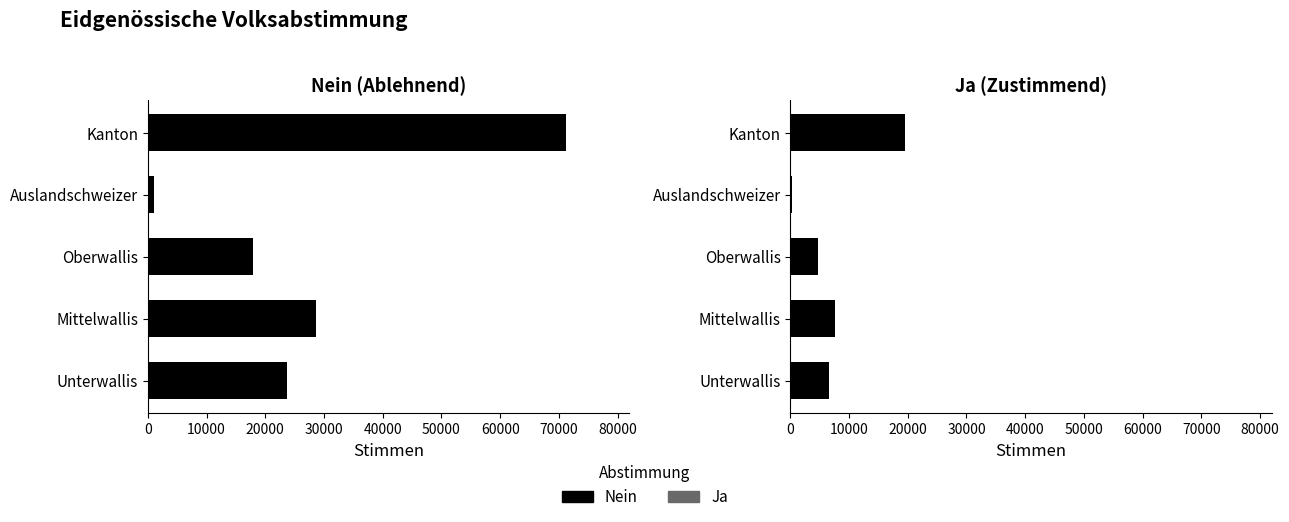

What are all the series names shown in the legend?

Nein, Ja